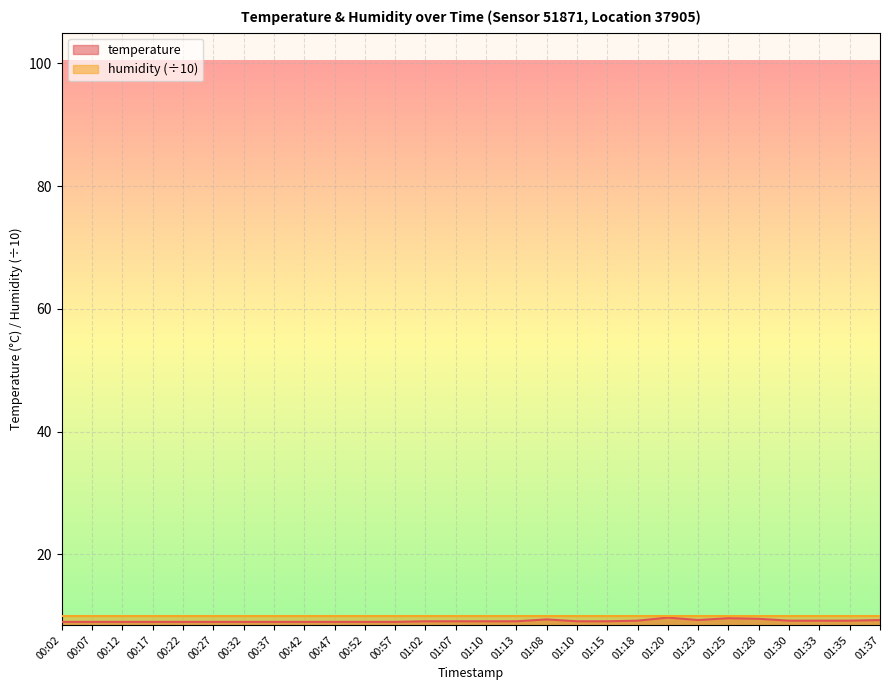

Reading right to left, extract all data points from this chart.

01:37=9.3	01:35=9.2	01:33=9.2	01:30=9.2	01:28=9.5	01:25=9.6	01:23=9.3	01:20=9.7	01:18=9.2	01:15=9.1	01:10=9.1	01:08=9.4	01:13=9.1	01:10=9.1	01:07=9.1	01:02=9.1	00:57=9.0	00:52=9.0	00:47=9.0	00:42=9.0	00:37=9.0	00:32=9.0	00:27=9.0	00:22=9.0	00:17=9.0	00:12=9.0	00:07=9.0	00:02=9.0